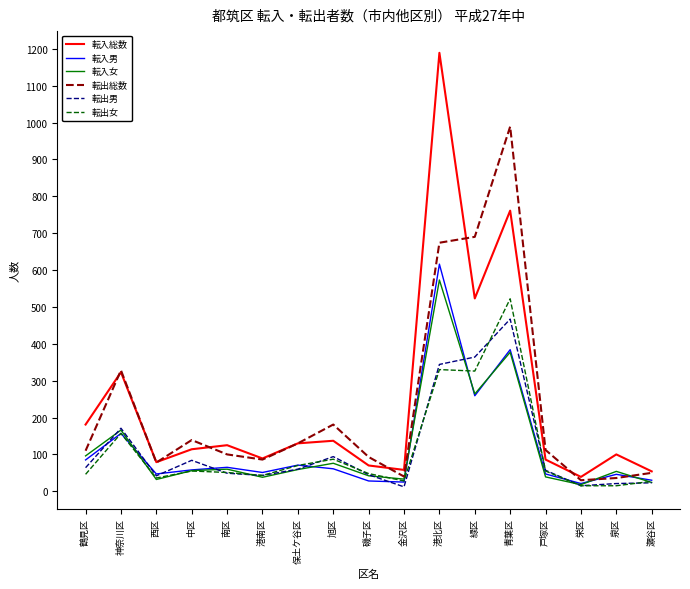

Is it true that 転入男 equals 71 at 保土ケ谷区?

True